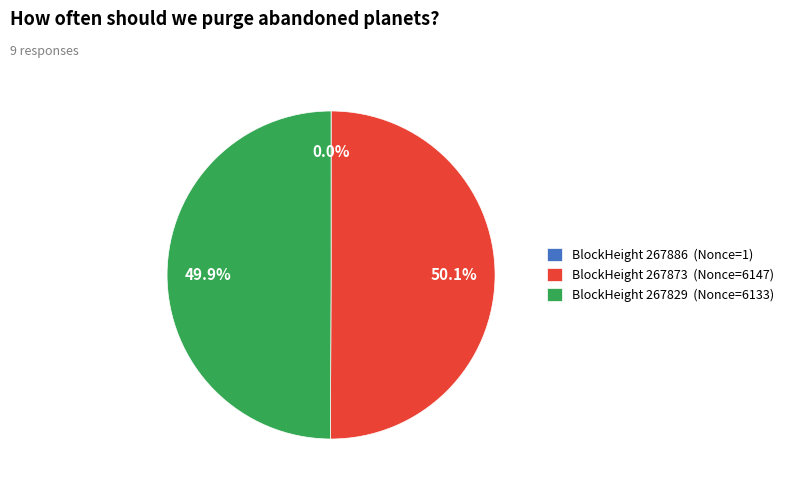

What portion of the pie excludes BlockHeight 267873 (Nonce=6147)?

49.9%